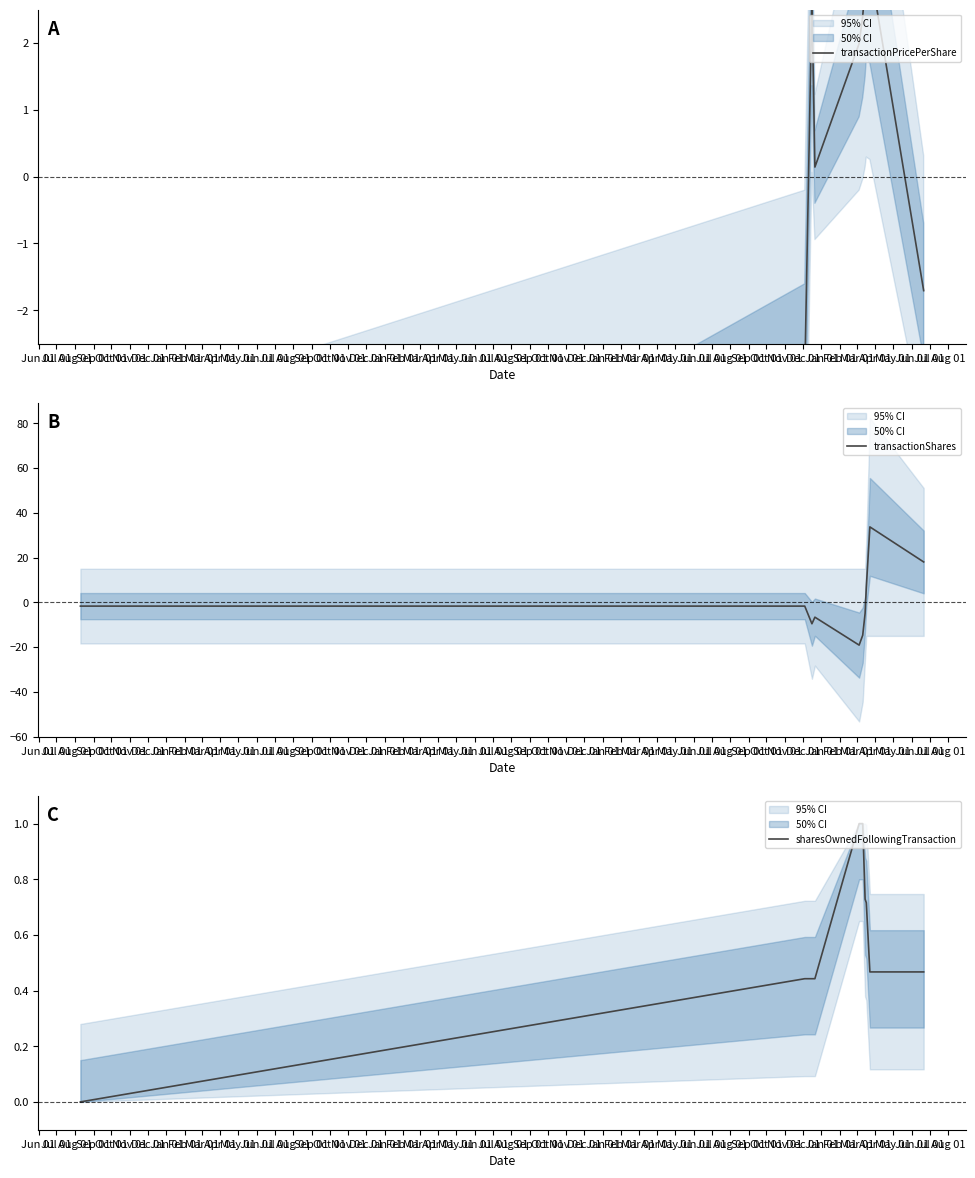

Count the number of data series in this chart.

3